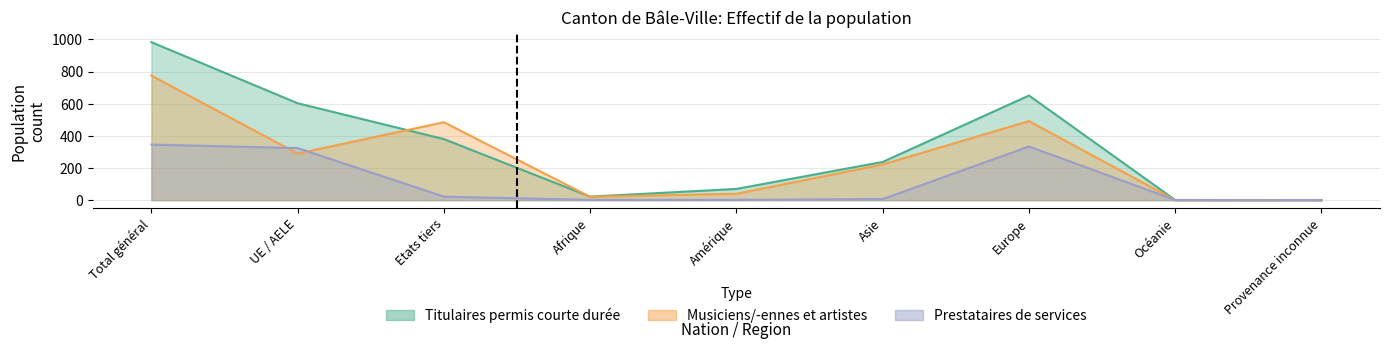

Between Etats tiers and Total général, which is larger?

Total général